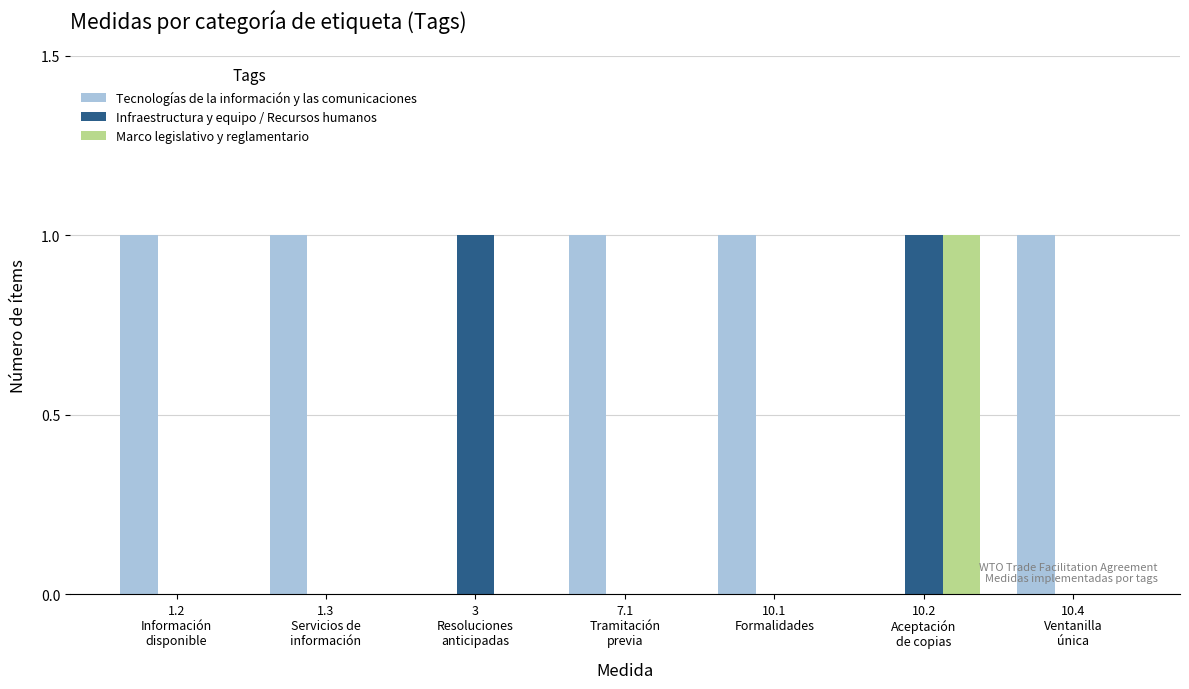

Are the bars grouped side by side (vs. stacked)?

Yes